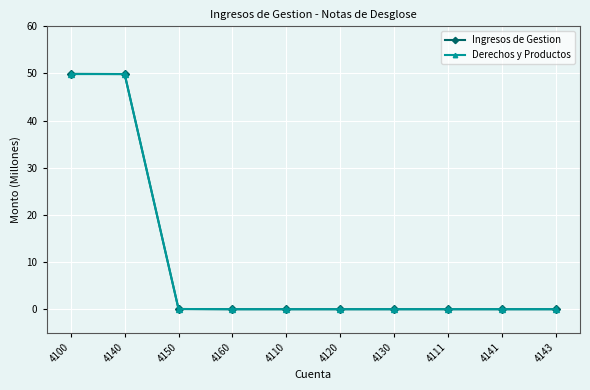

What is the highest value of the Ingresos de Gestion series?

49.9